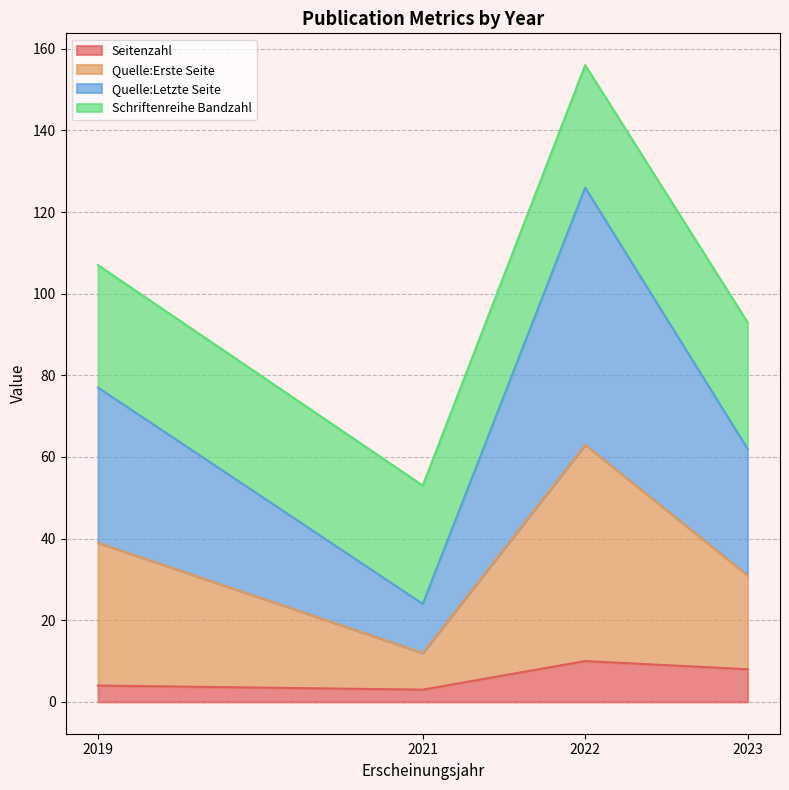

True or false: Quelle:Letzte Seite and Quelle:Erste Seite intersect in this chart.

False